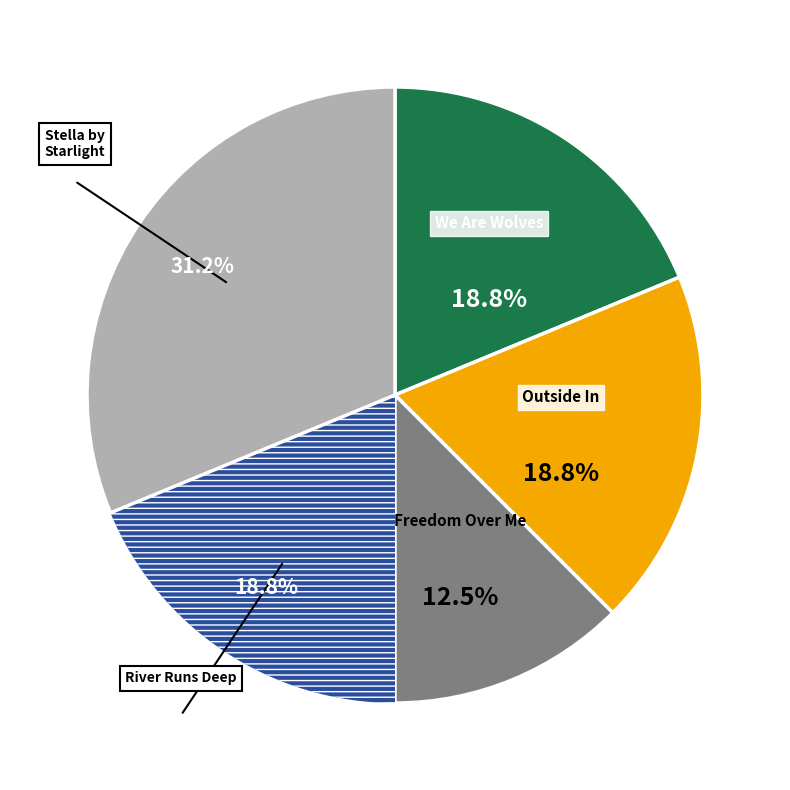

Is there any slice that represents more than half of the pie?

No